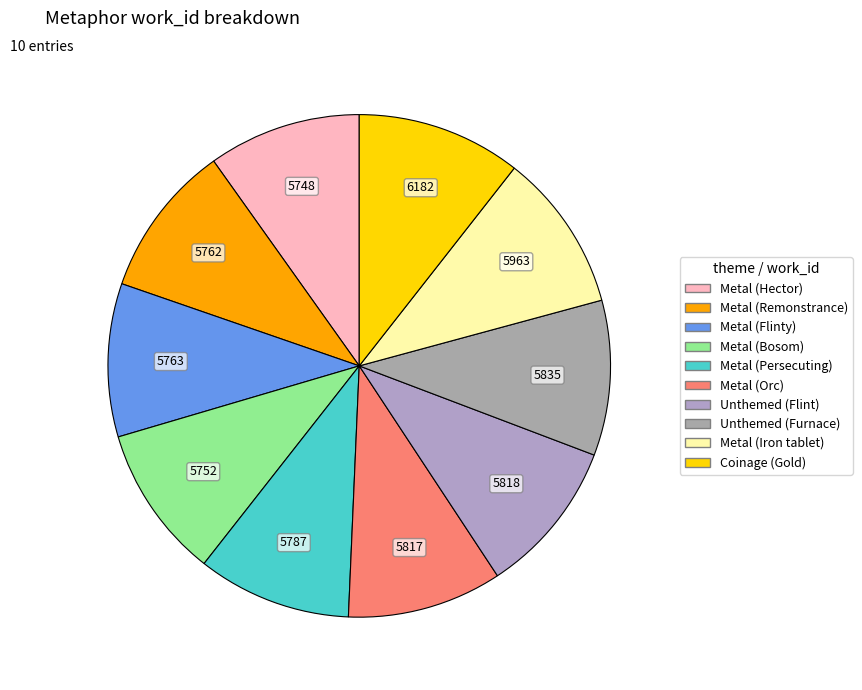

To the nearest percent, what is the difference between the largest and smallest slice percentages?

1%